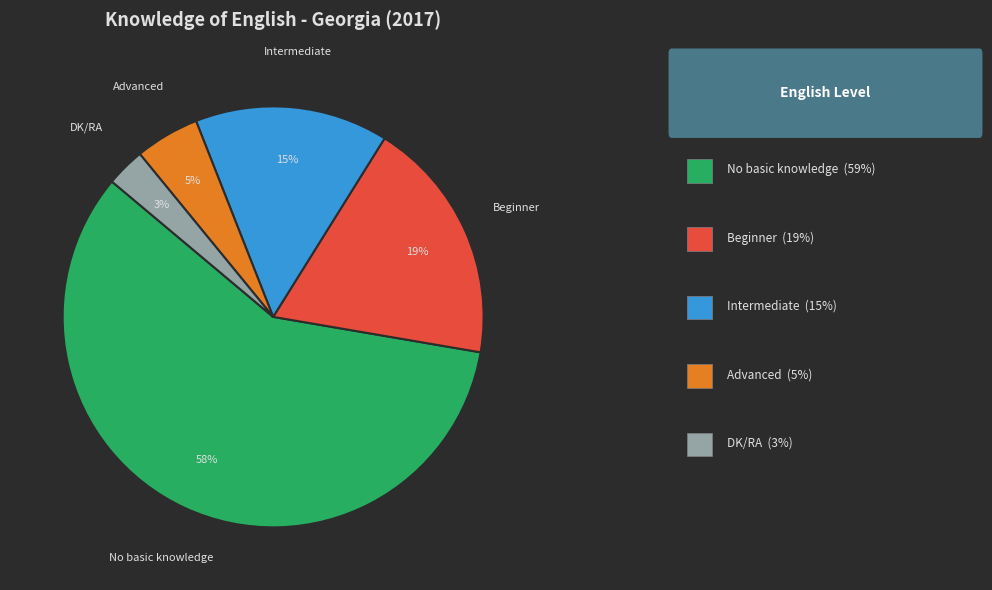

Is there a majority slice in this chart?

Yes